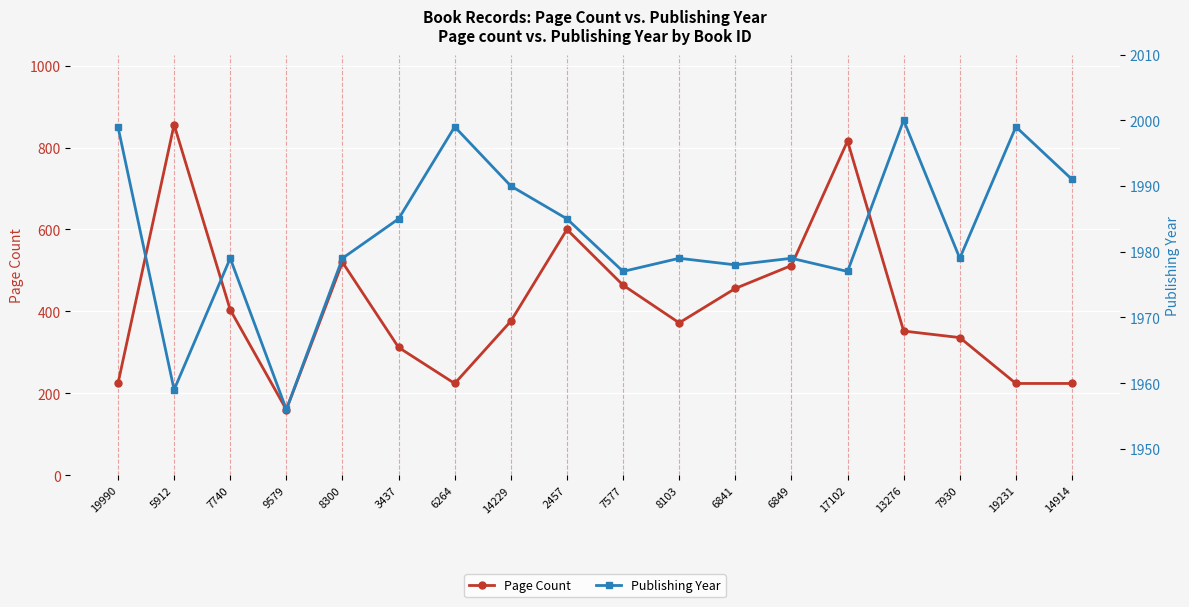

What value does the Publishing Year series have at 17102, to the nearest 5?

1975